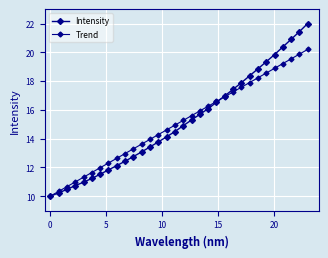

How many lines are shown in the chart?

2